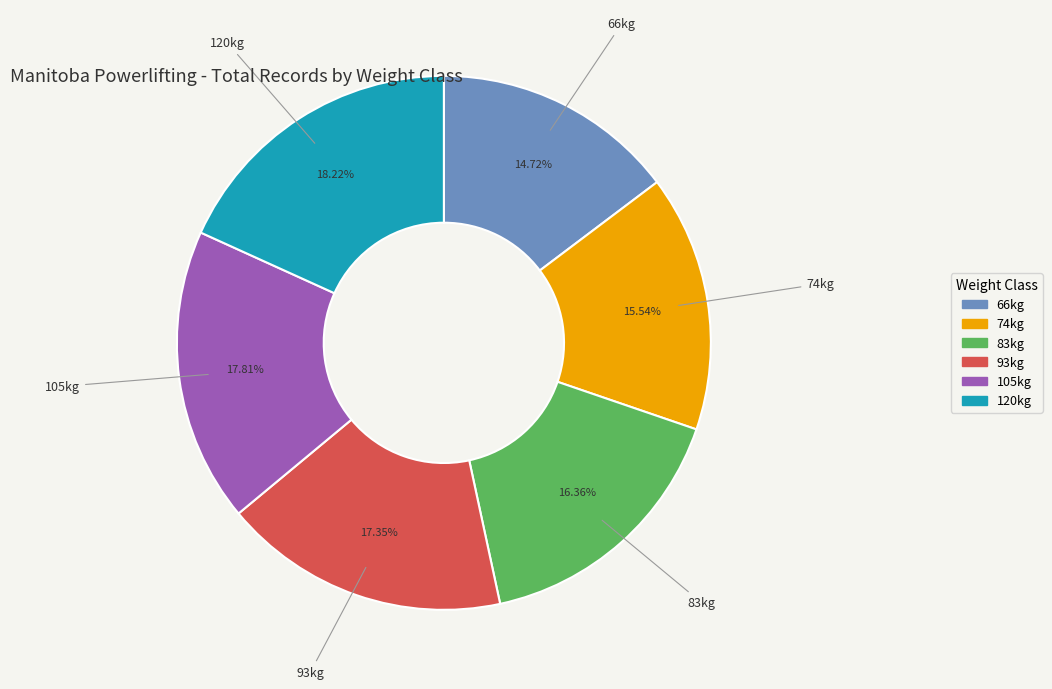

Combined, do 120kg and 66kg account for over 50%?

No